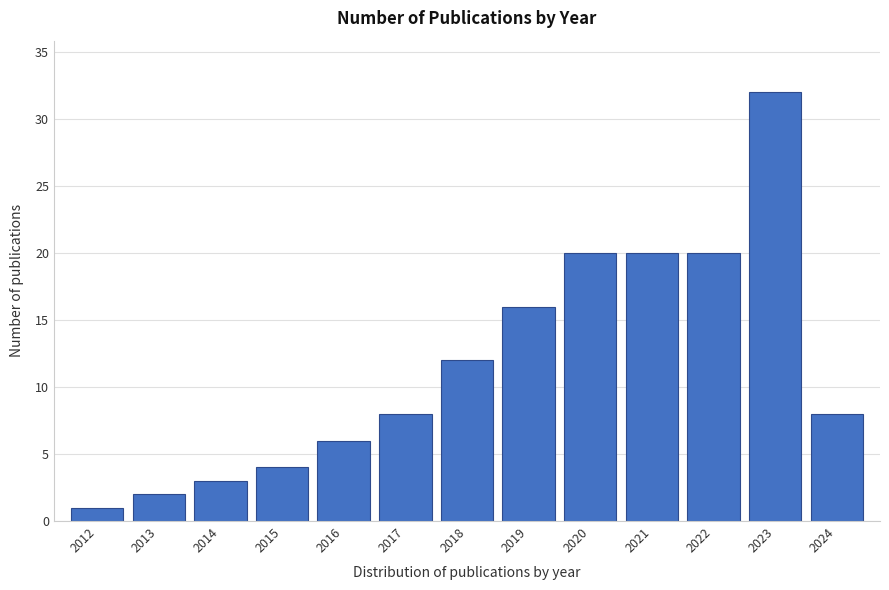

Reading left to right, list all the values displayed in this chart.

1	2	3	4	6	8	12	16	20	20	20	32	8